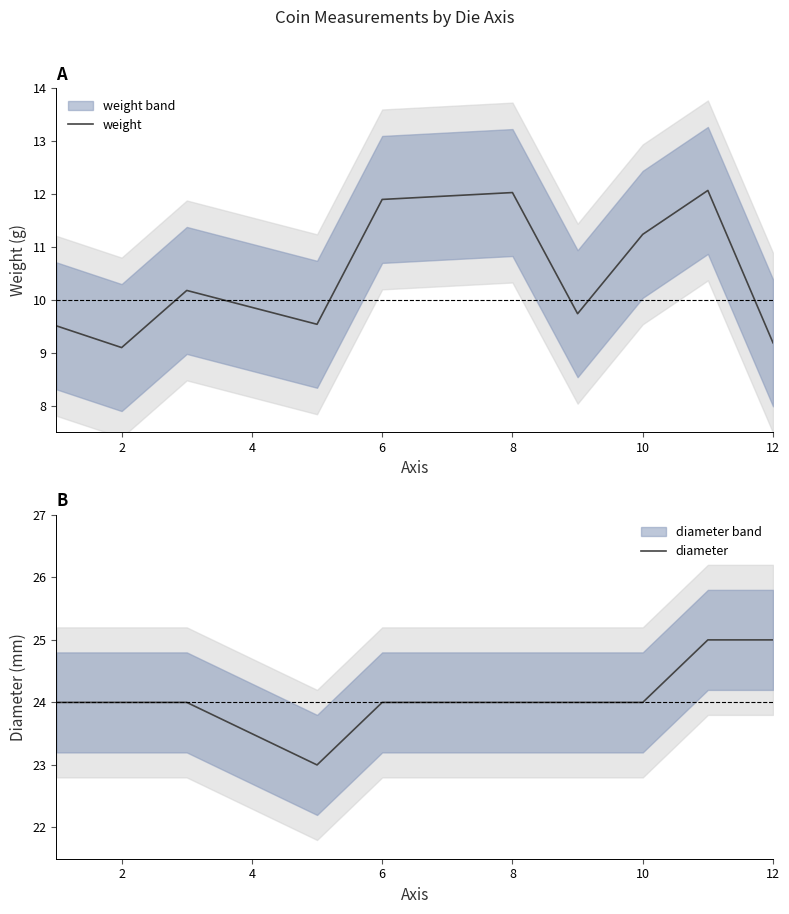

The value of weight at 12 is 2.4. True or false?

False